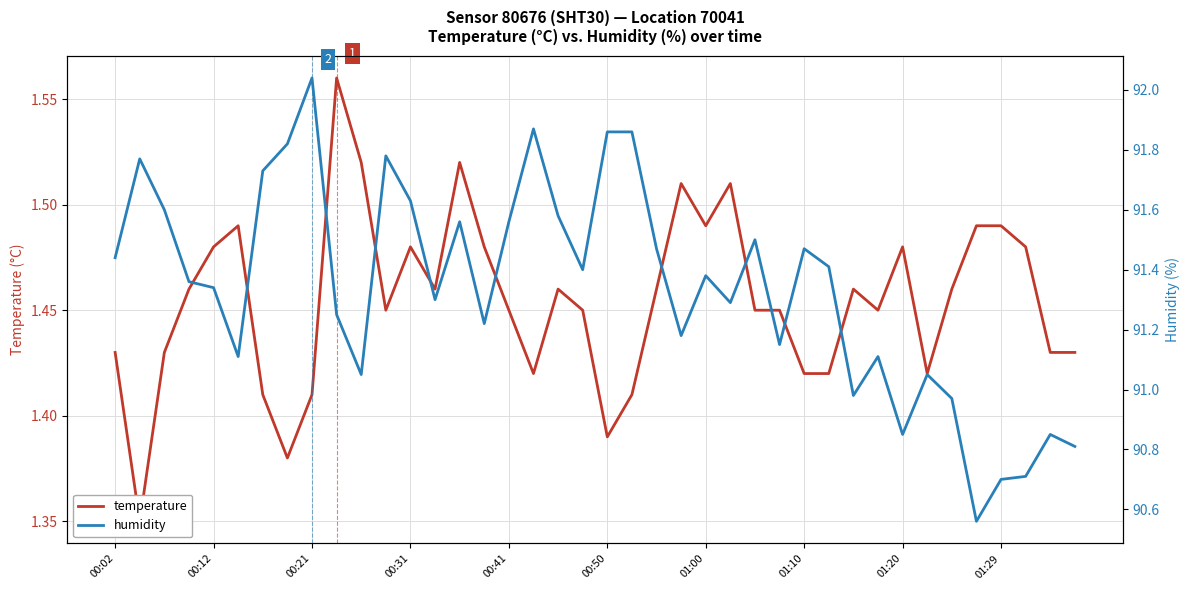

What is the greatest value displayed?

92.0